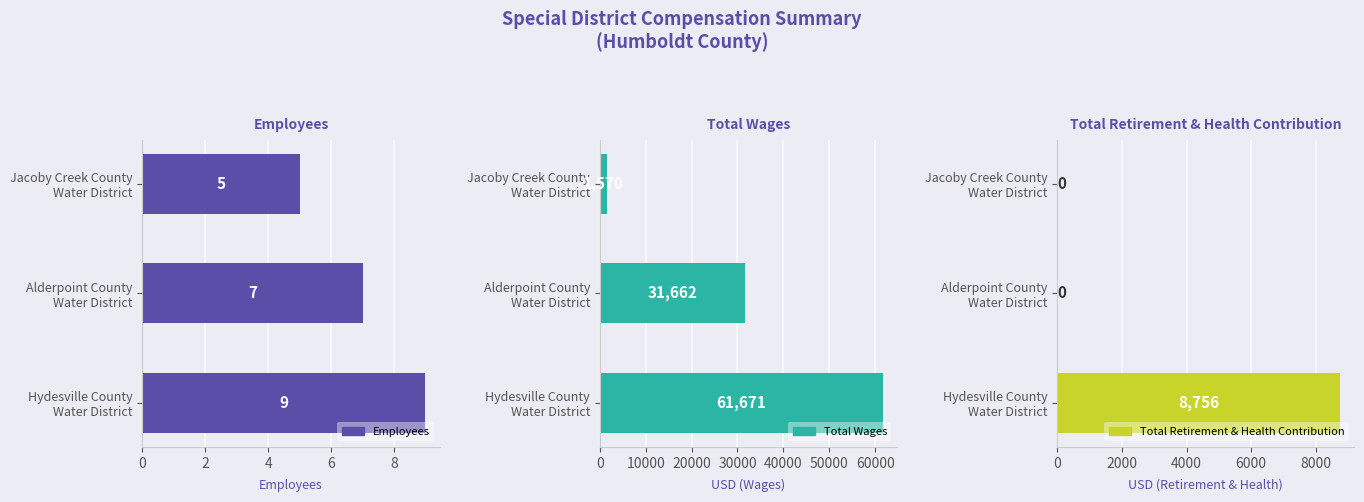

What is the difference between the maximum and minimum values in the Total Retirement & Health Contribution series?

8756